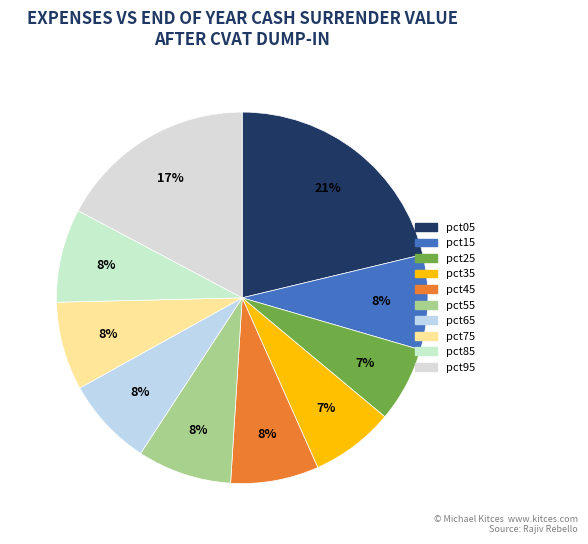

Is it true that pct35 is 1% of the pie?

False